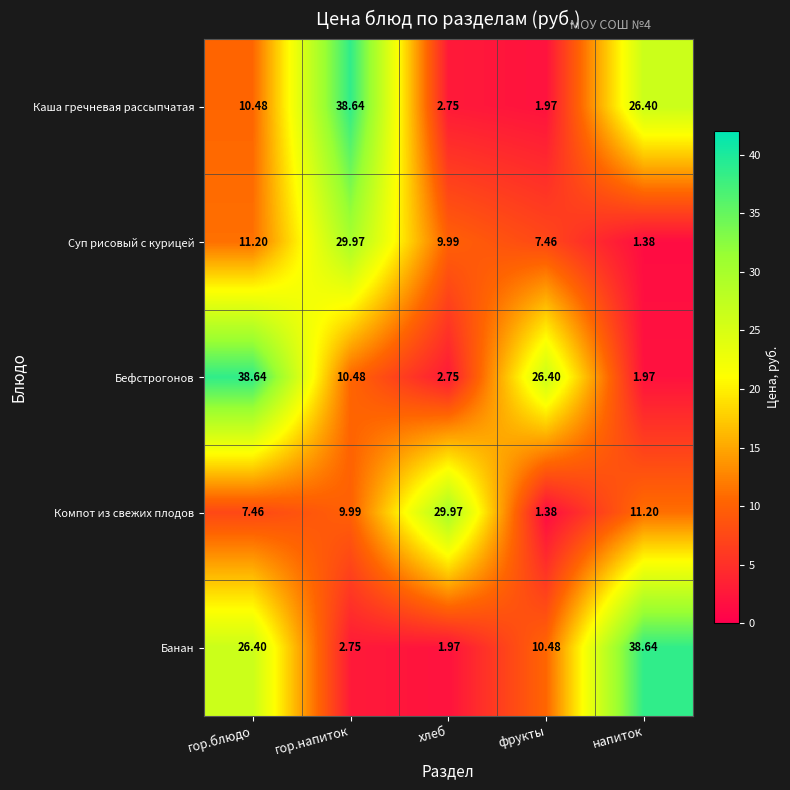

At гор.блюдо, list the series in order from largest to smallest.

Бефстрогонов, Банан, Суп рисовый с курицей, Каша гречневая рассыпчатая, Компот из свежих плодов